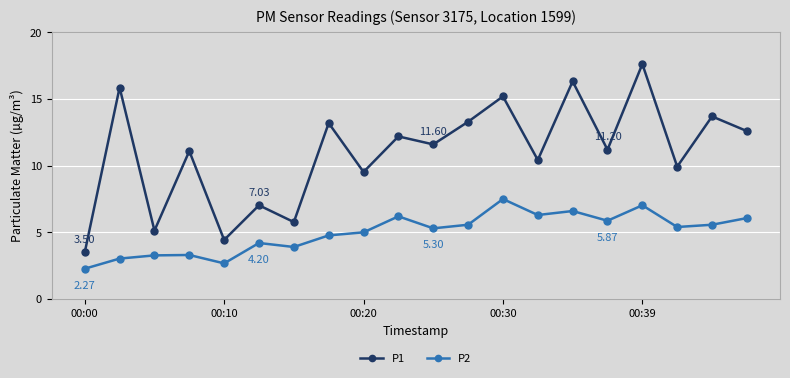

Which series has the largest total across all categories?

P1